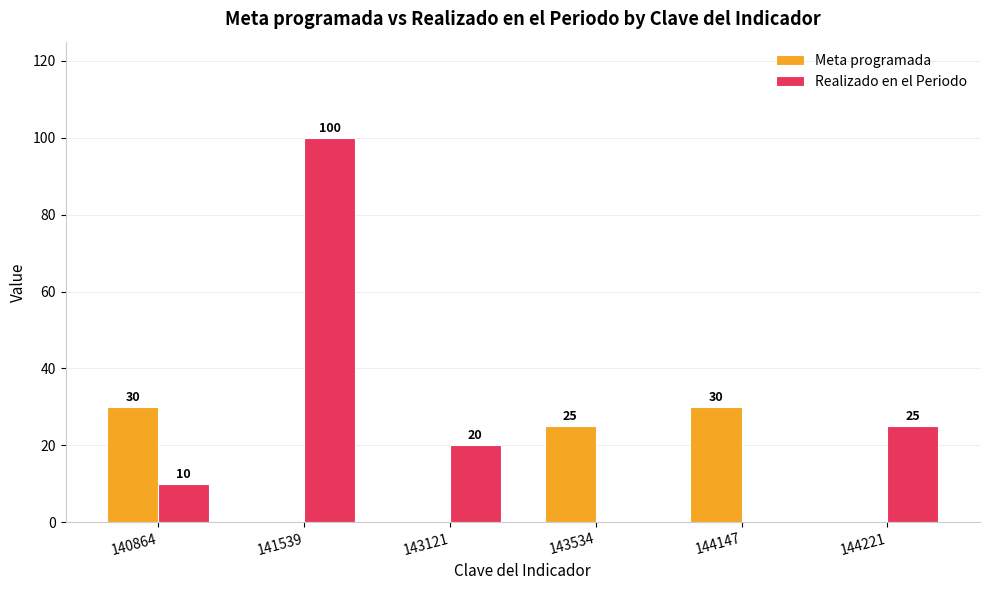

The value of Meta programada at 141539 is 0. True or false?

True